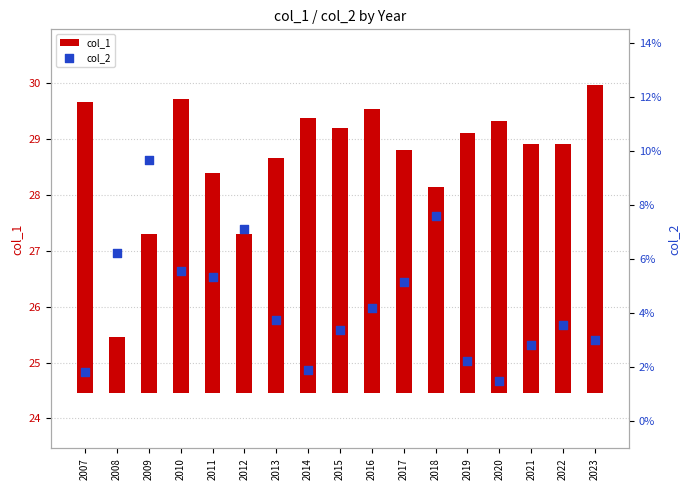

At how many categories does at least one series exceed 0?

17